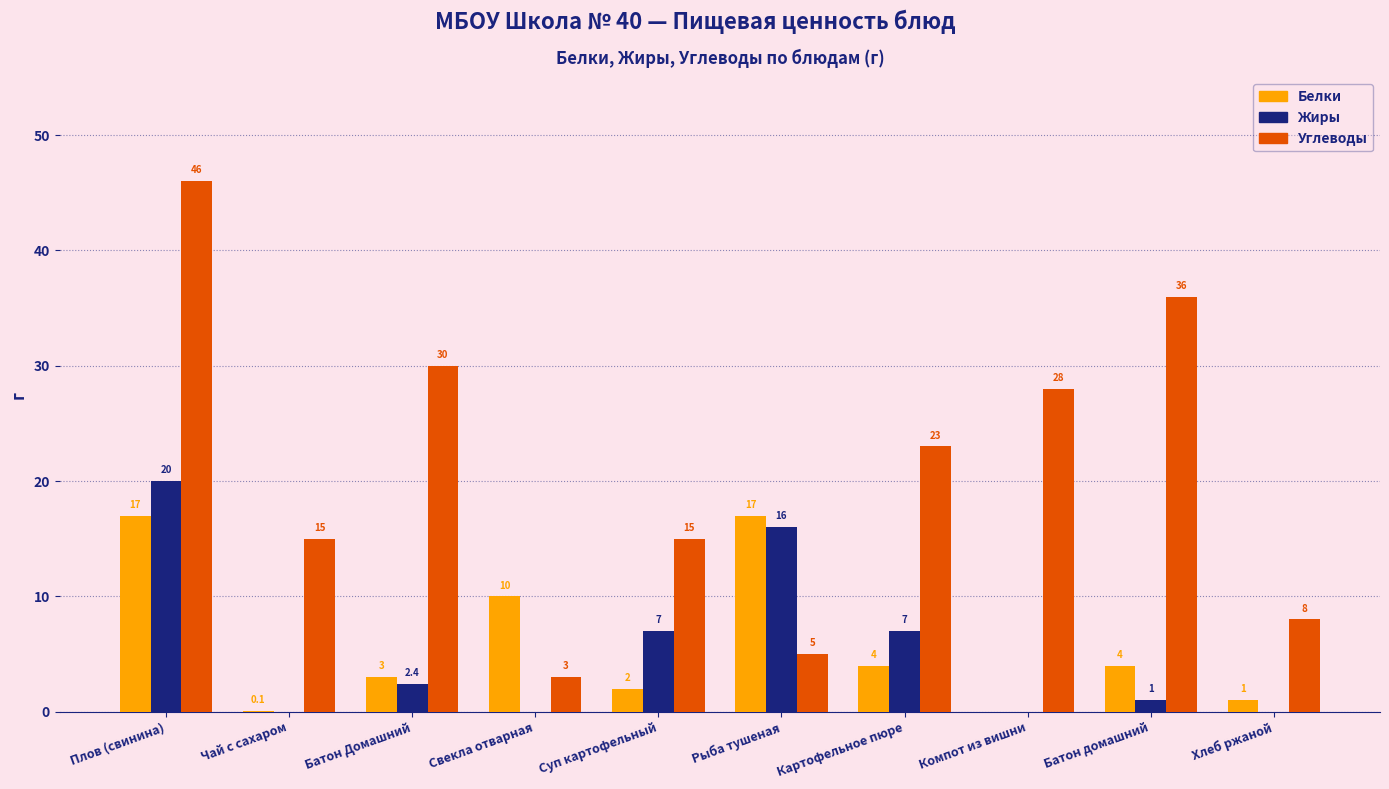

Does the chart contain stacked bars?

No